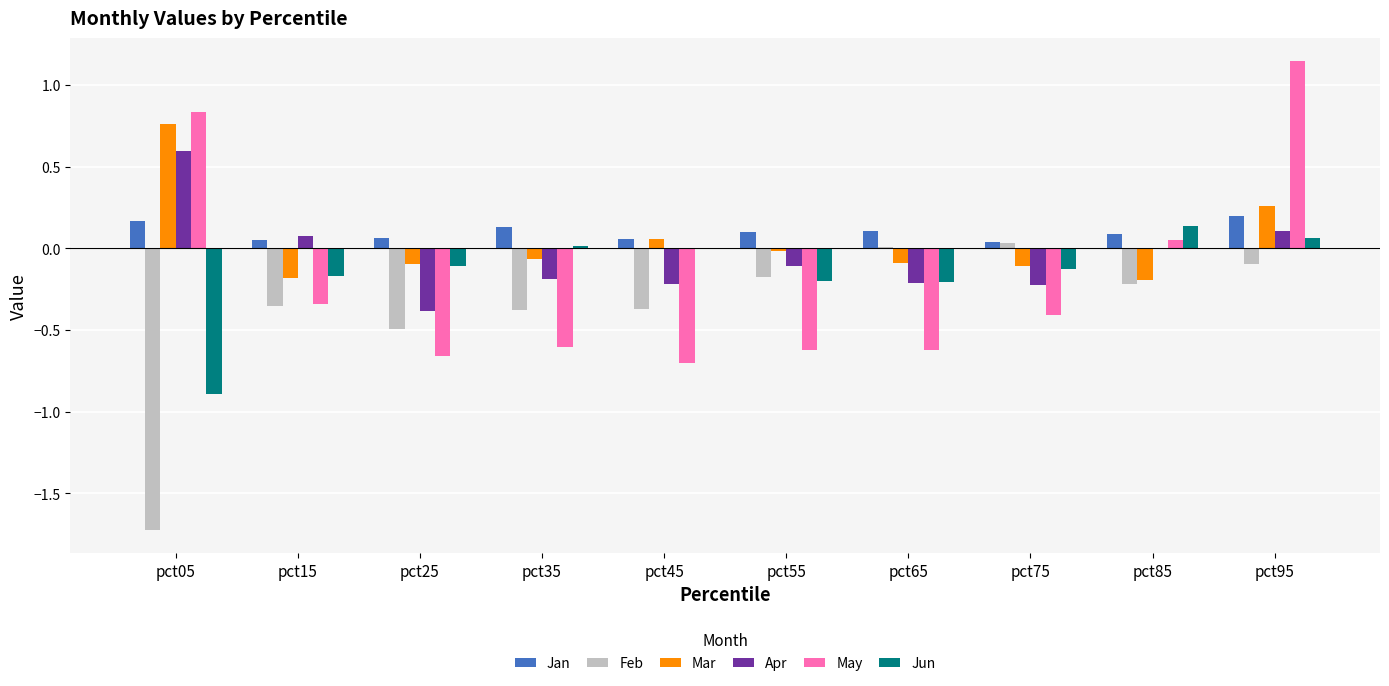

The value of Feb at pct35 is -0.2. True or false?

False